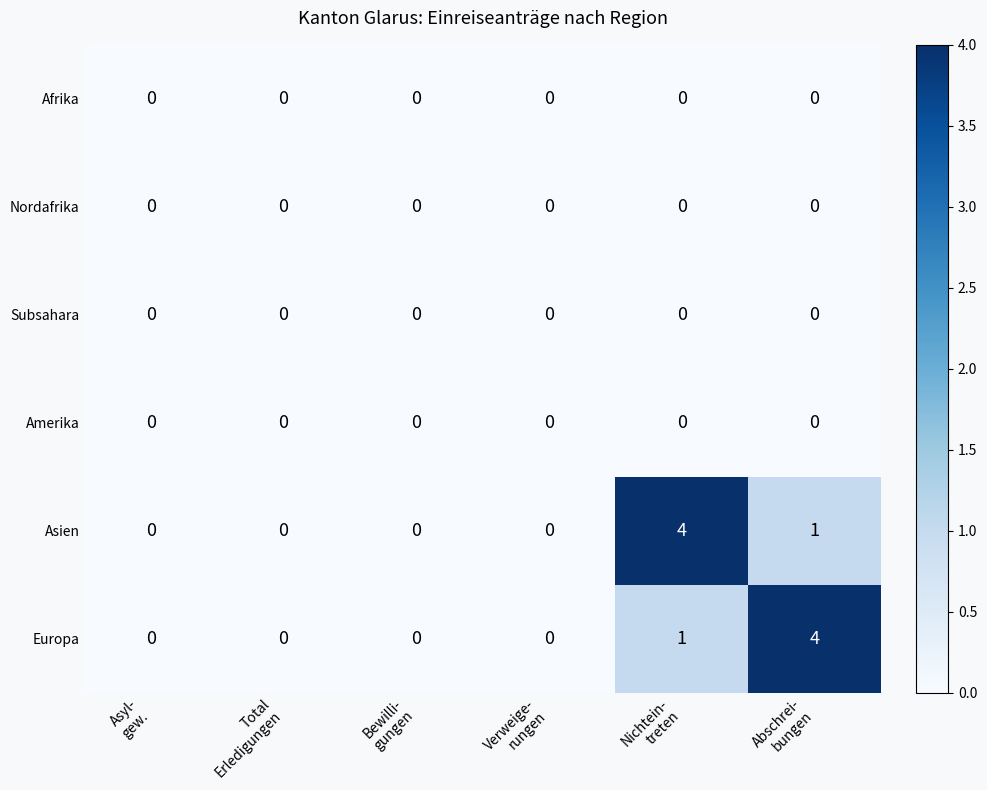

What is the maximum value shown in the chart?

4